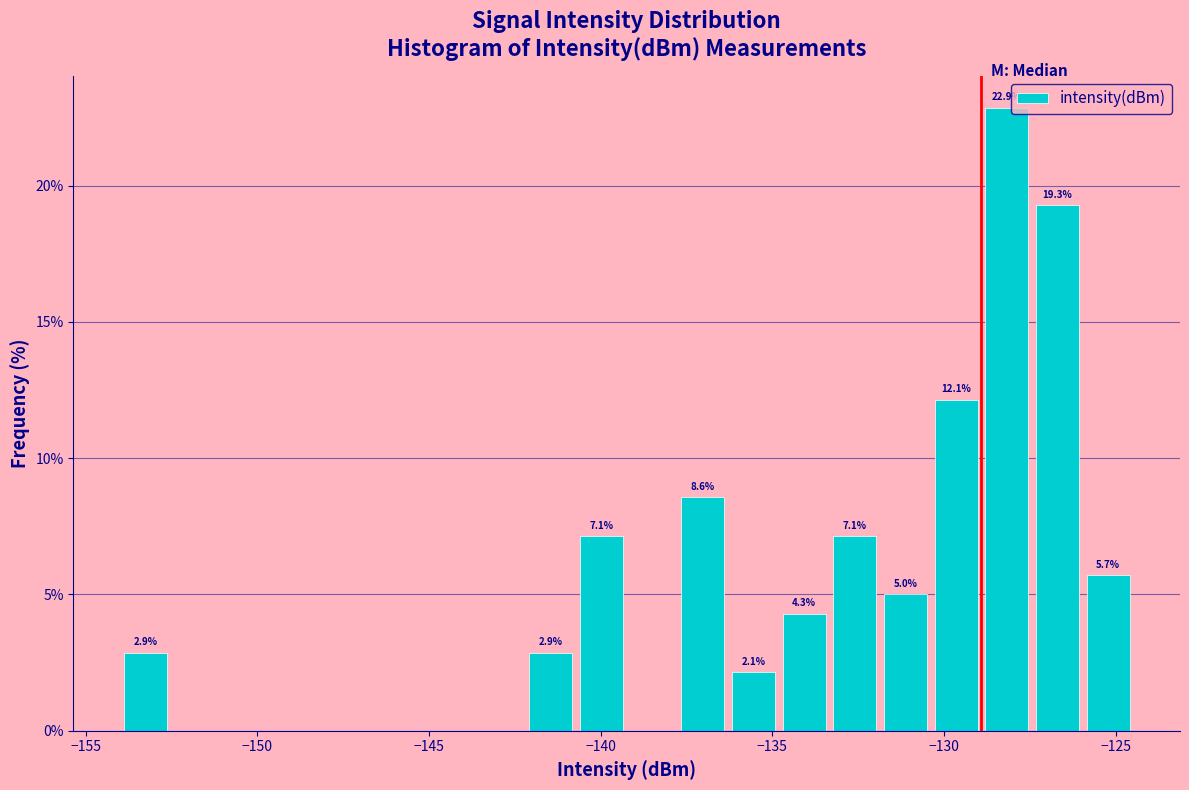

Around what value on the x-axis is the tallest bar? Give the approximate position of its centre, as read against the axis.

-128.0